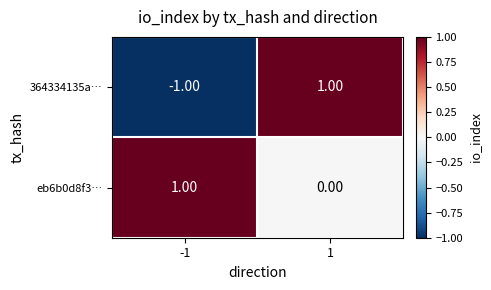

Which series has the largest total across all categories?

eb6b0d8f3…